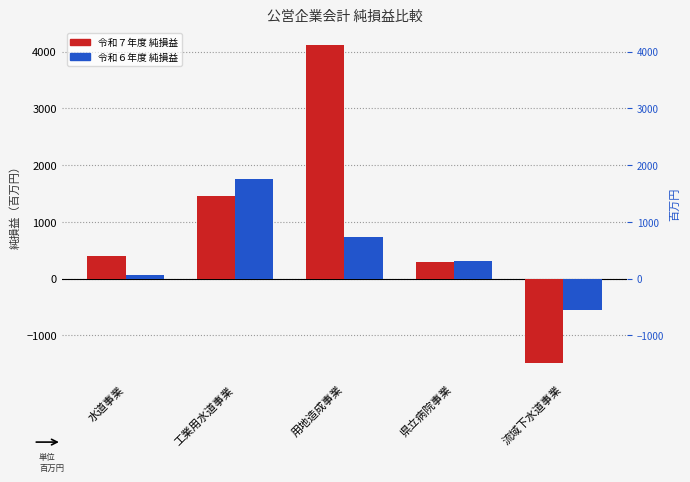

How many values in 令和７年度 純損益 are below zero?

1